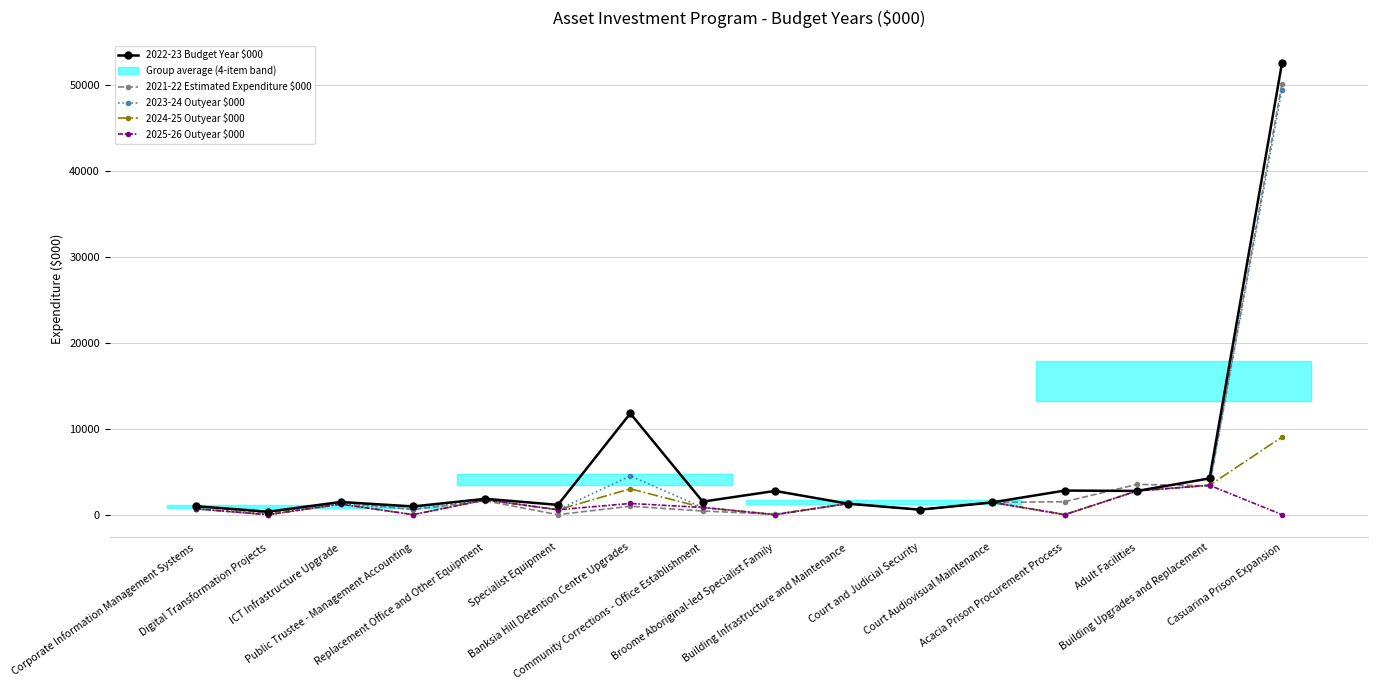

Which has a higher value, Broome Aboriginal-led Specialist Family or Adult Facilities?

Broome Aboriginal-led Specialist Family